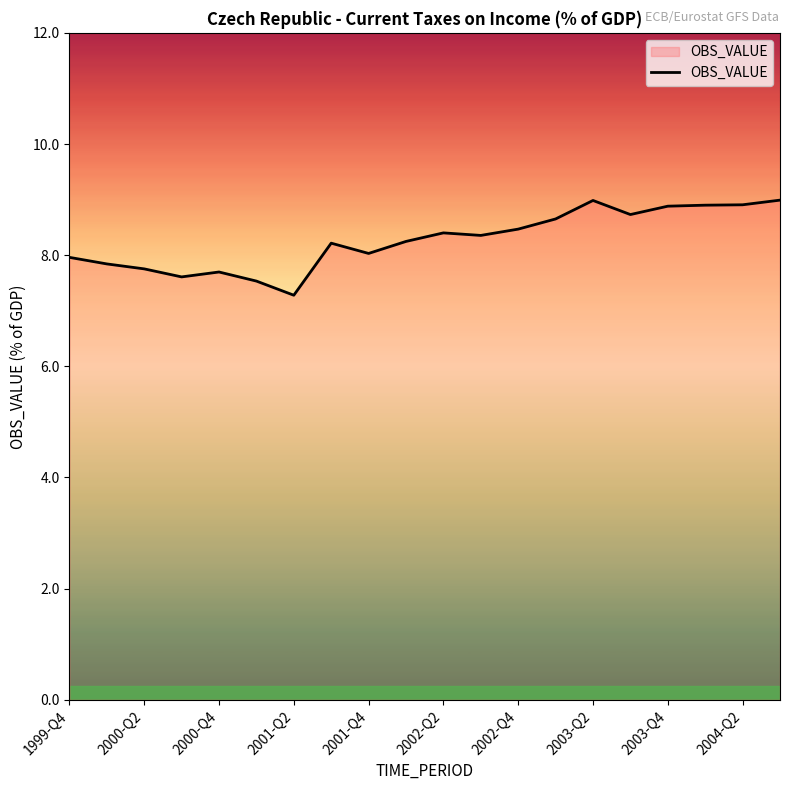

What is the difference between the maximum and minimum values?

1.7